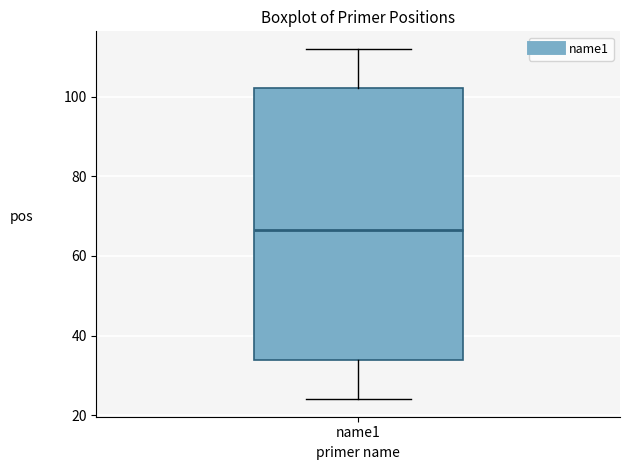

Read this box plot against the y-axis: the position of the median line, the range covered by the box, and the ends of both whiskers. The values are not printed on the chart, so give them approximately, as read against the axis.

median 66, box 34 to 102, whiskers 24 to 112